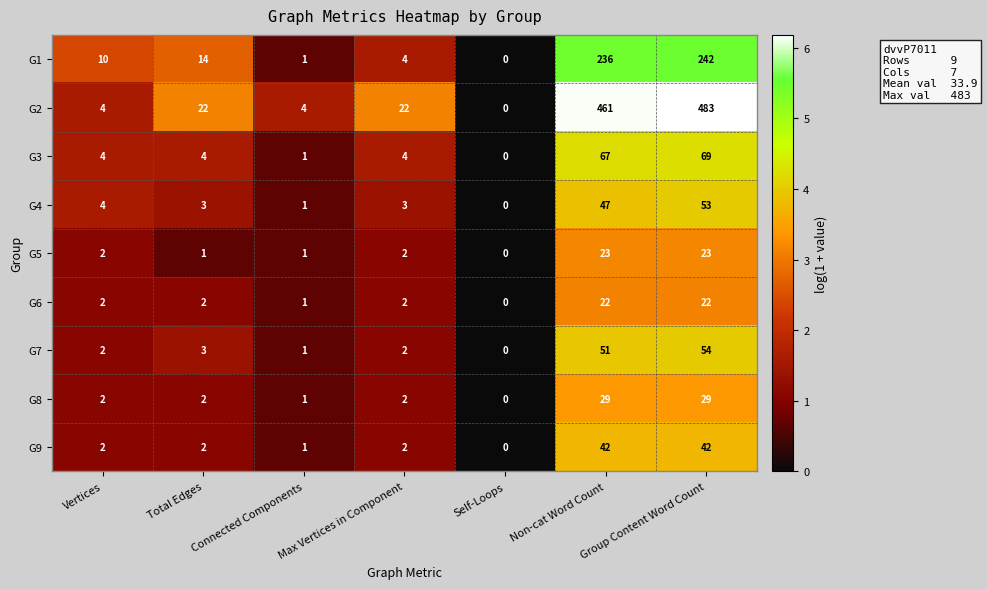

What is the difference between the maximum and second lowest values in the G8 series?

28